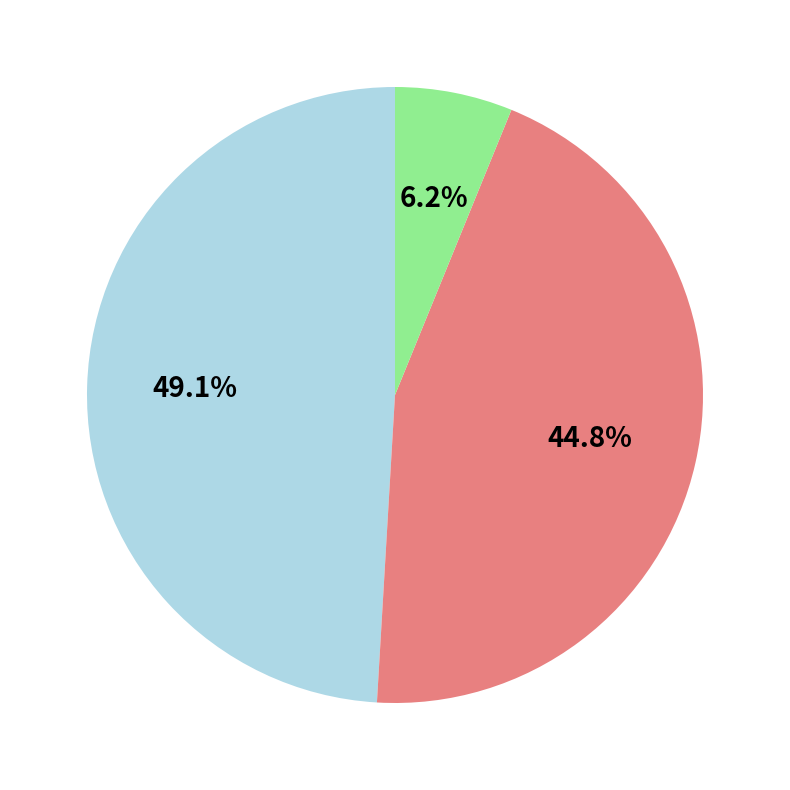

Does any single category account for the majority?

No